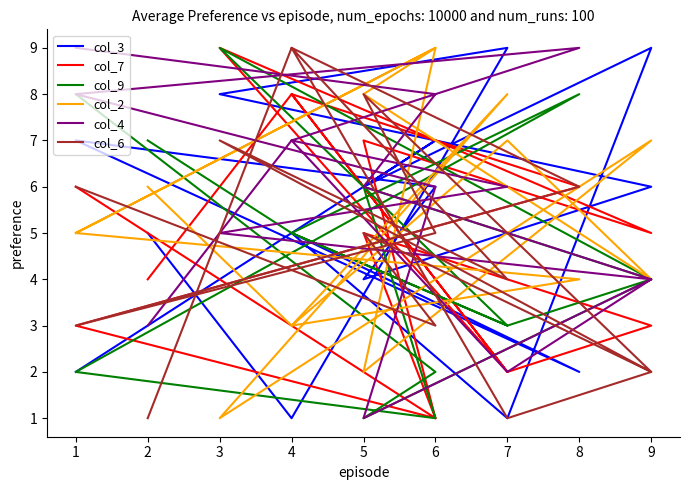

Which series has the widest spread of values?

col_3